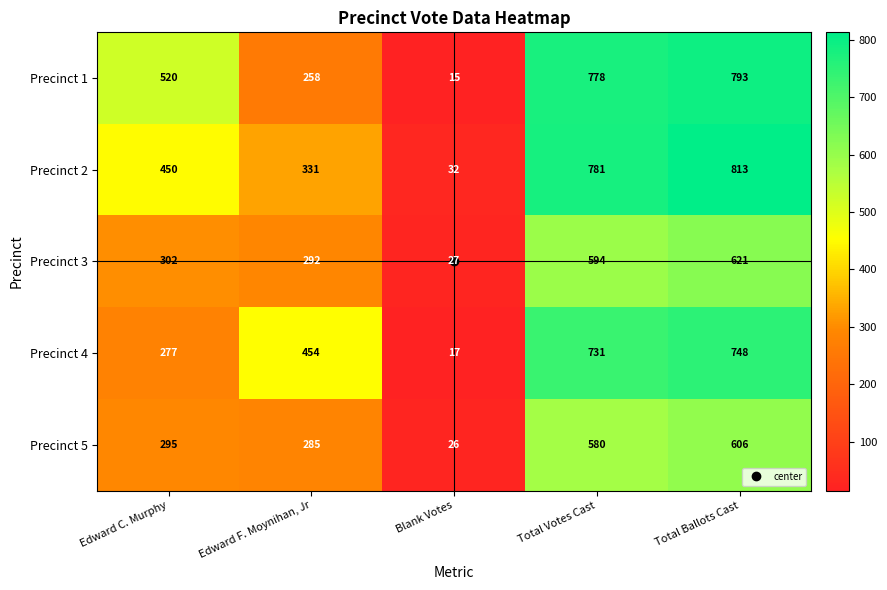

Read the Precinct 4 value at Total Votes Cast, to the nearest 100.

700